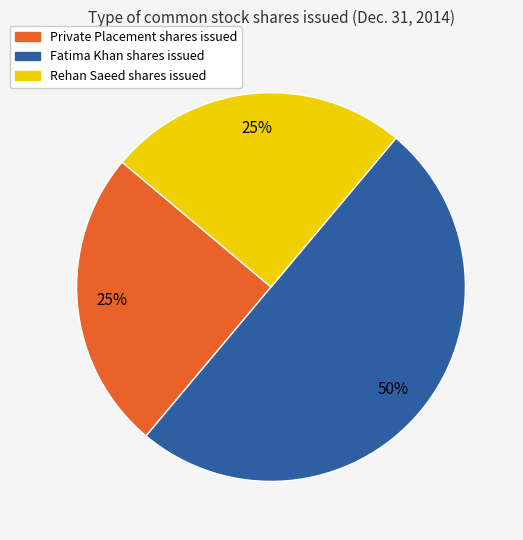

To the nearest percent, what is the average slice percentage?

33%